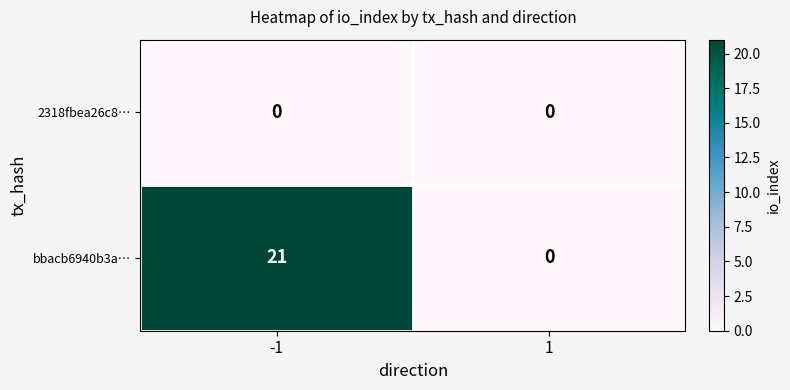

At -1, list the series in order from smallest to largest.

2318fbea26c8…, bbacb6940b3a…